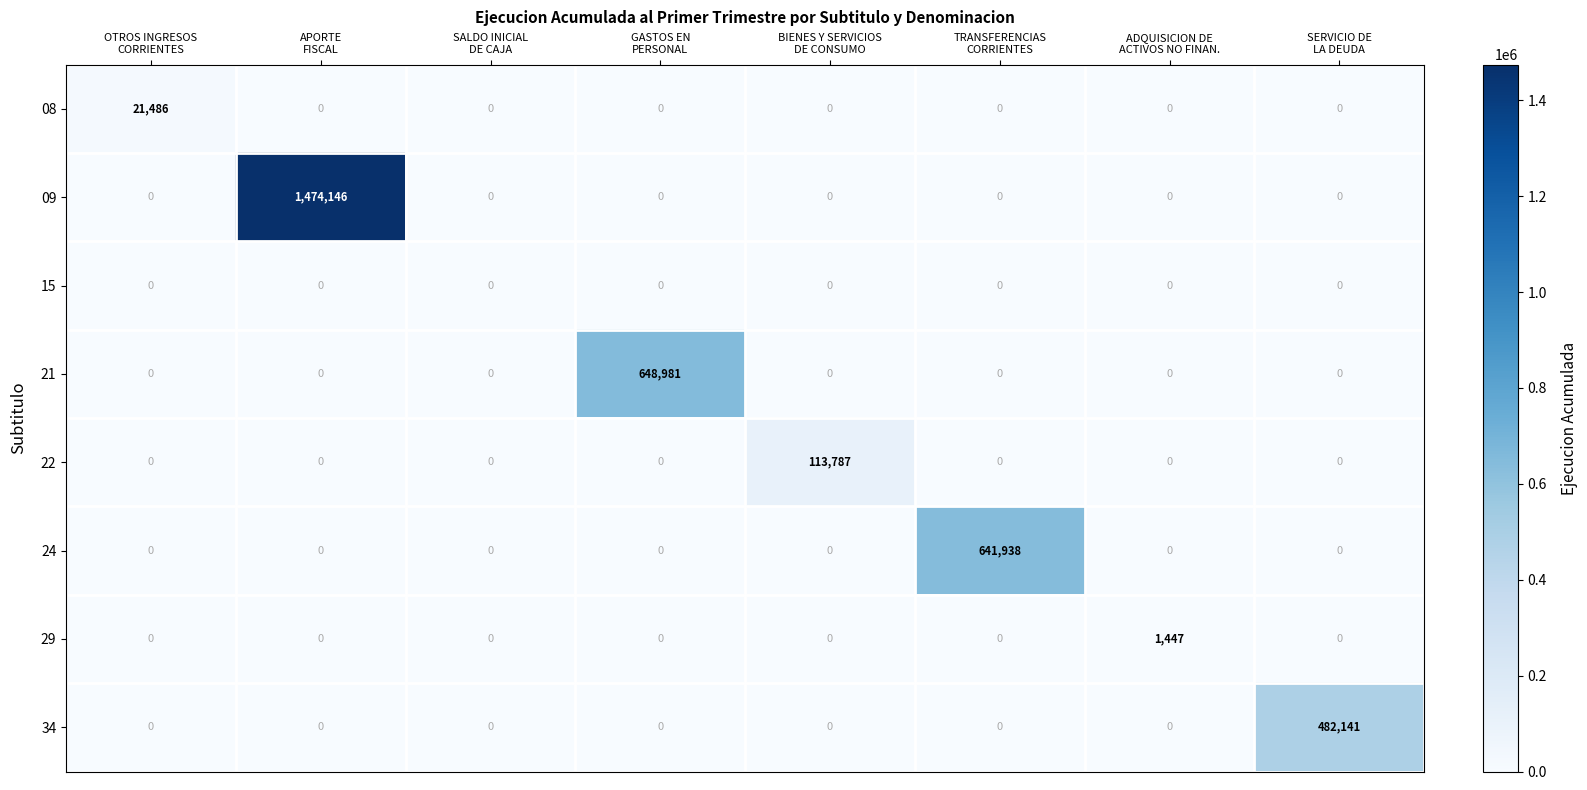

Which series changed the most between SALDO INICIAL
DE CAJA and BIENES Y SERVICIOS
DE CONSUMO?

22